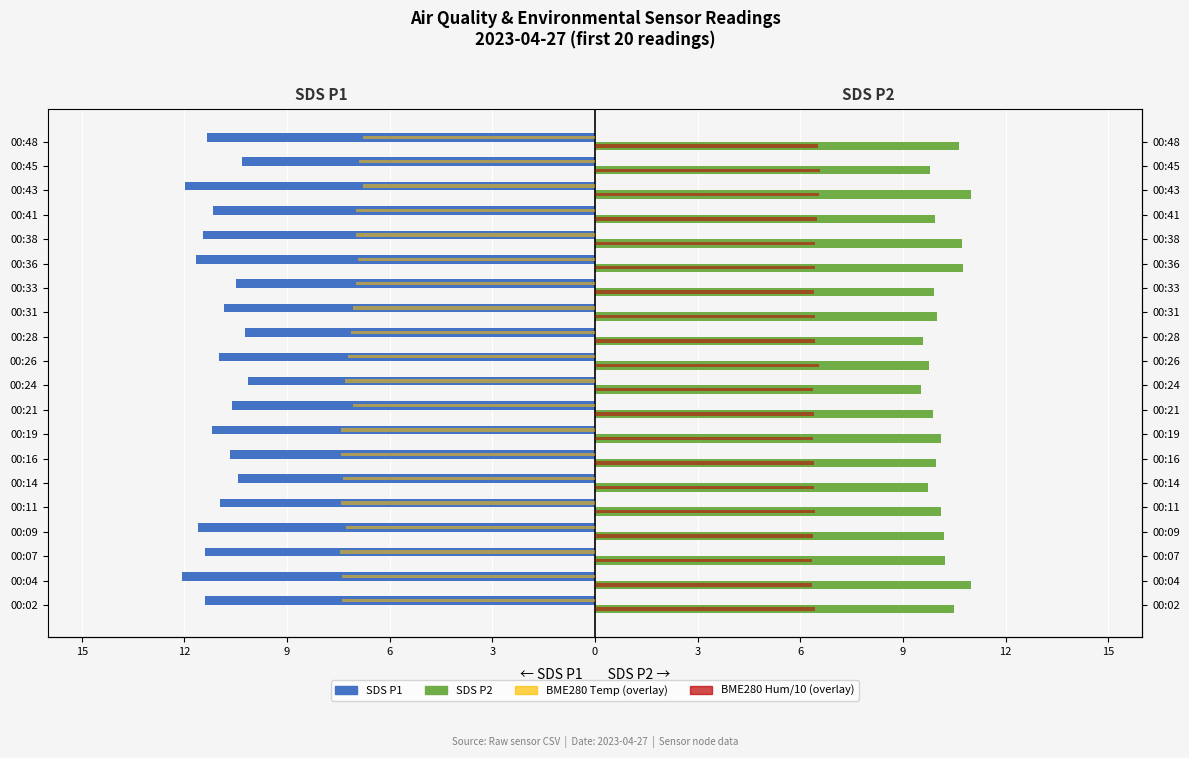

The BME280 Hum/10 (right) series shows 6.3 at 00:07. True or false?

True